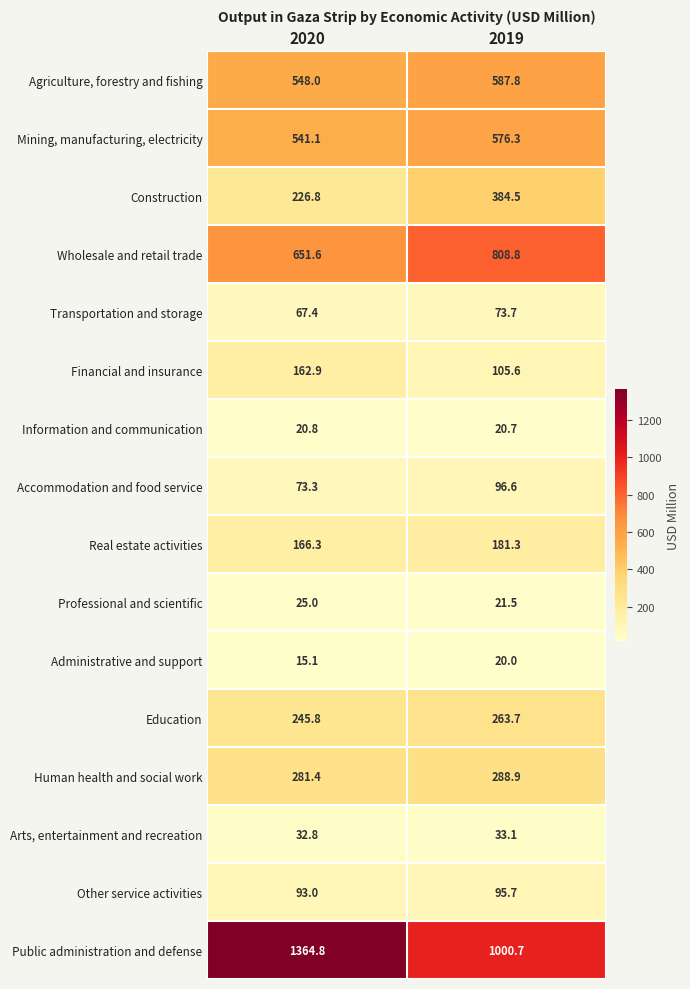

Which label corresponds to the largest value in the chart?

2020